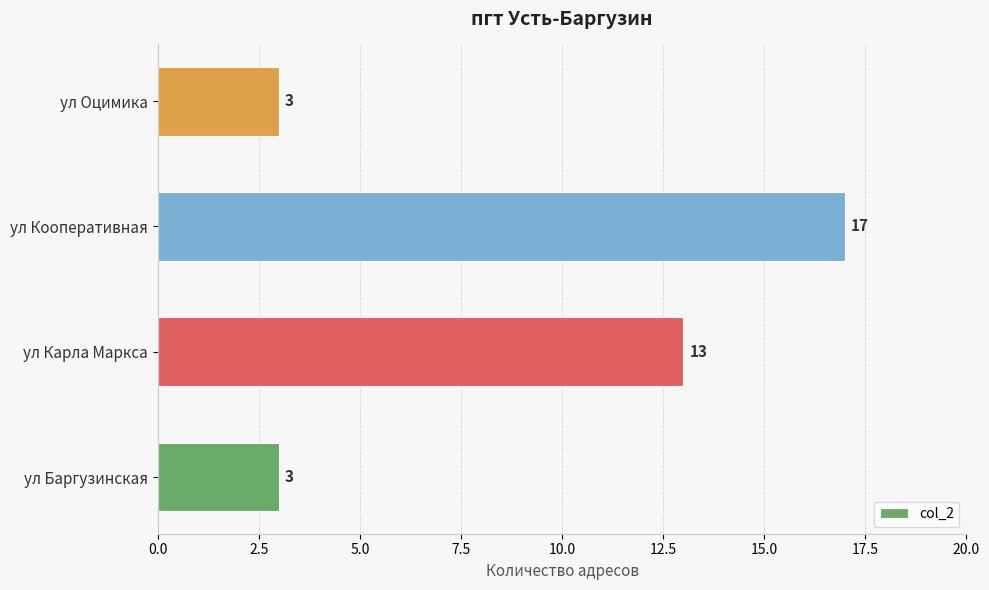

What is the difference between the maximum and second lowest values?

14